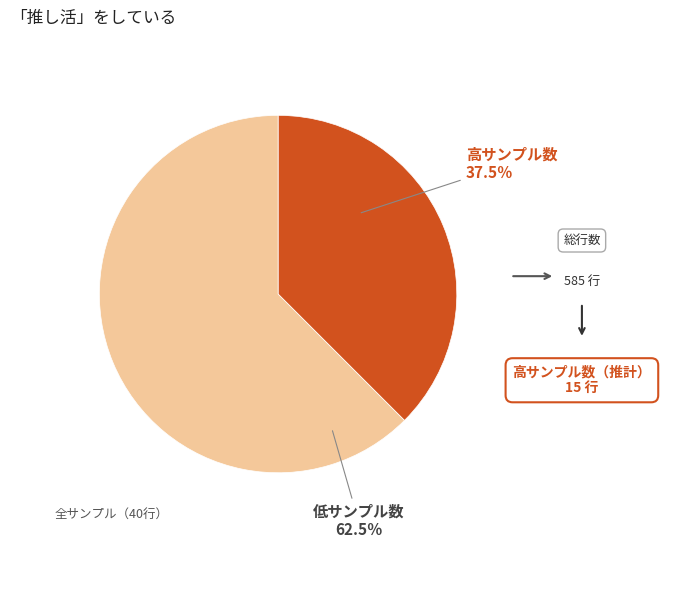

Is there any slice that represents more than half of the pie?

Yes